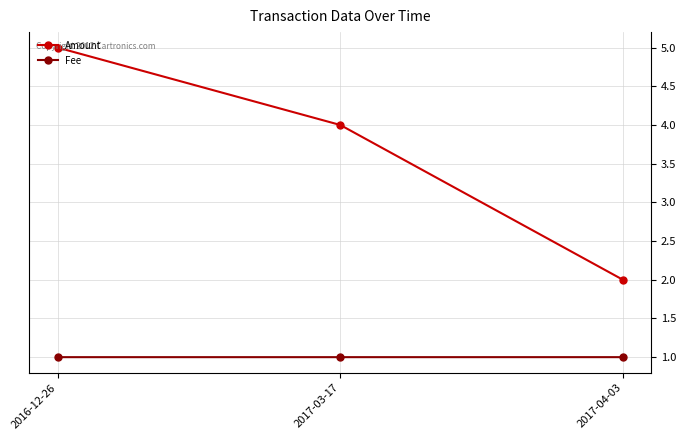

What is the approximate value of Fee at 2017-04-03?

1.0